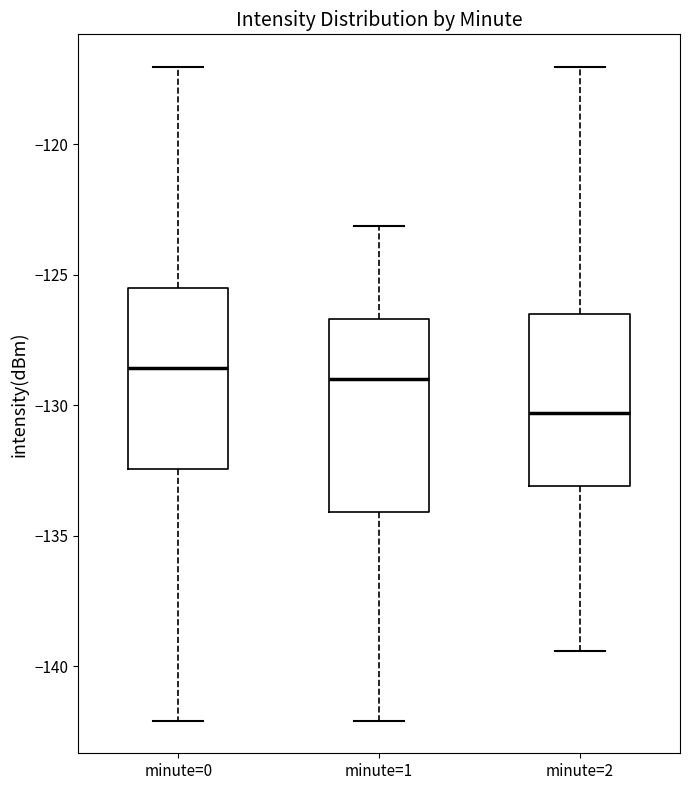

Reading left to right, transcribe this box plot: for each box, give where its median line is, the range the box spans, and where its two whiskers end, as read against the y-axis. The values are not printed on the chart, so give them approximately, as read against the axis.

minute=0: median -128.5, box -132.5 to -125.5, whiskers -142.0 to -117.0
minute=1: median -129.0, box -134.0 to -126.5, whiskers -142.0 to -123.0
minute=2: median -130.5, box -133.0 to -126.5, whiskers -139.5 to -117.0